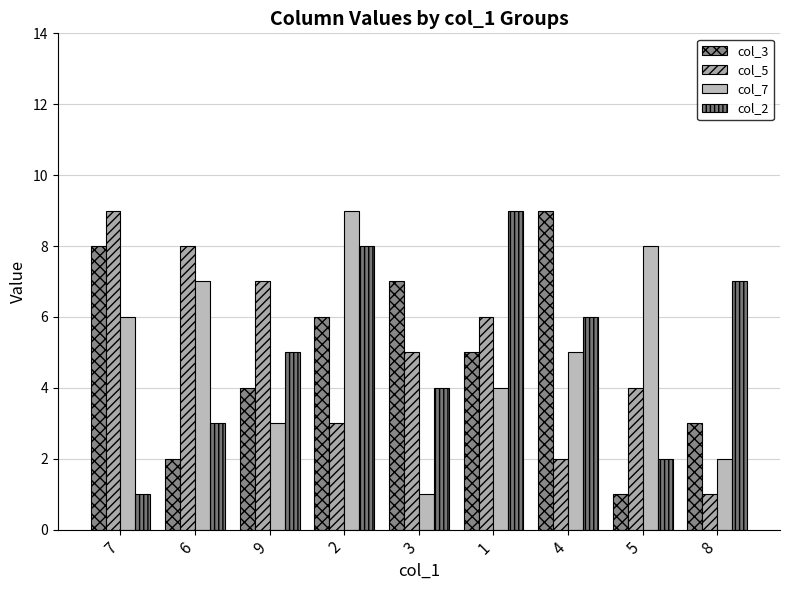

What position from the right is 7?

9